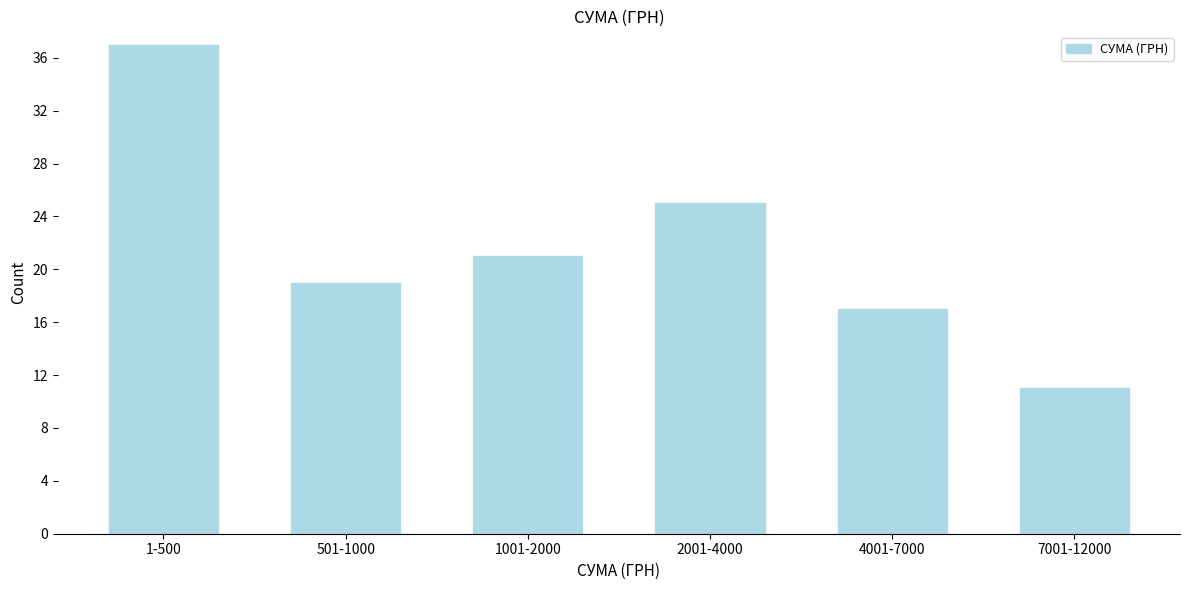

Reading left to right, extract all data points from this chart.

37	19	21	25	17	11